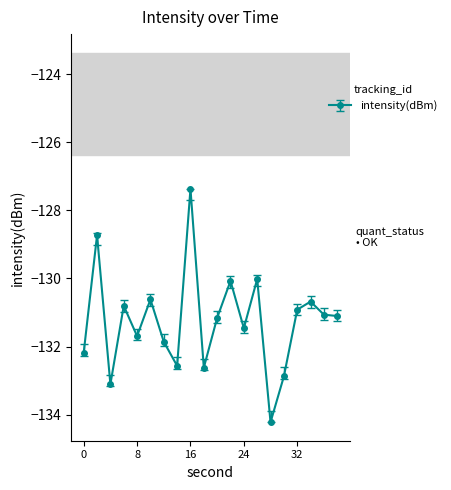

How many series are shown in this chart?

1